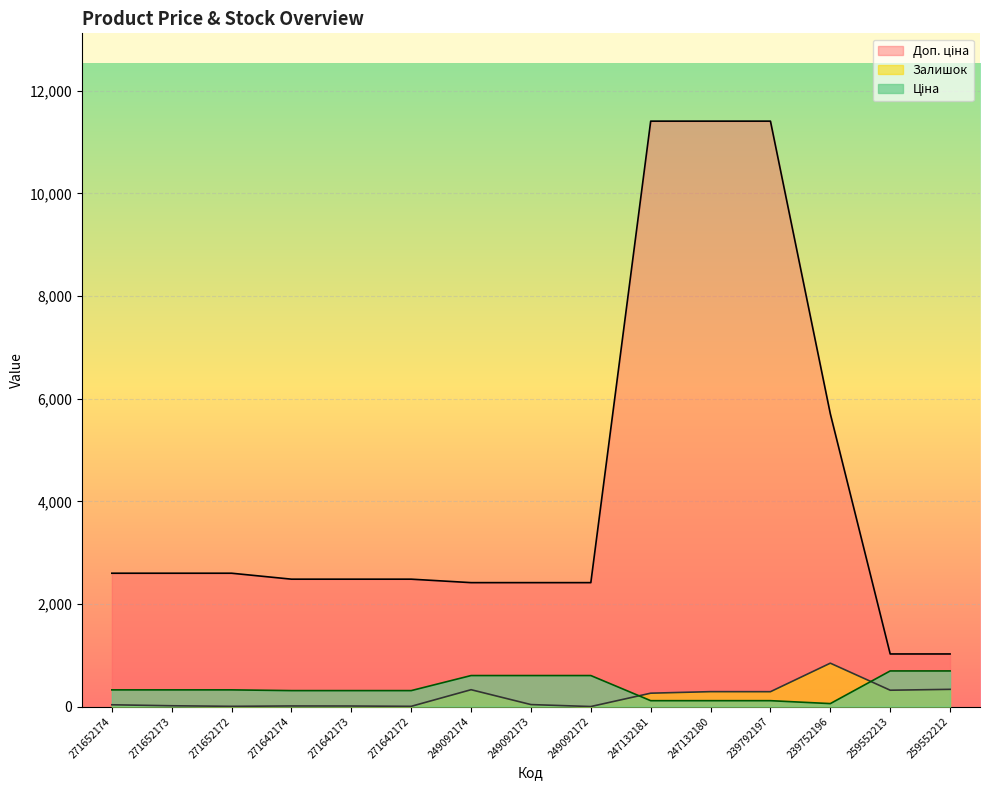

True or false: Доп. ціна has more than 0 points higher than both neighbors.

False